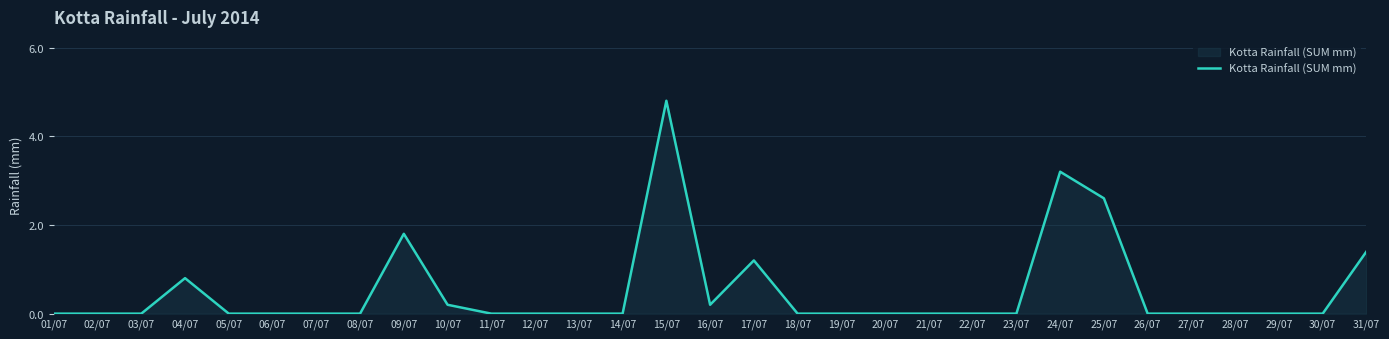

What is the change in value from 17/07 to 25/07?

+1.4